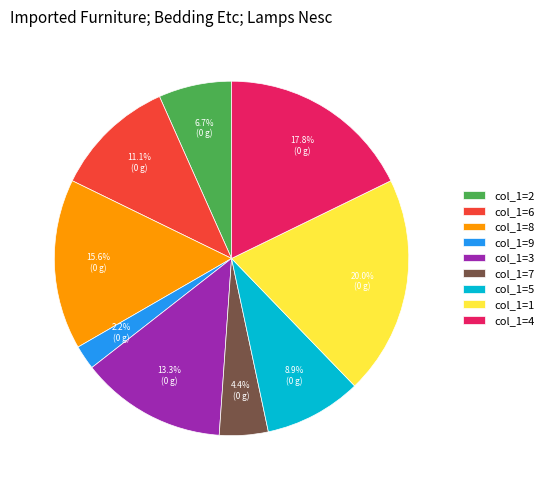

Between col_1=6 and col_1=2, which is larger?

col_1=6